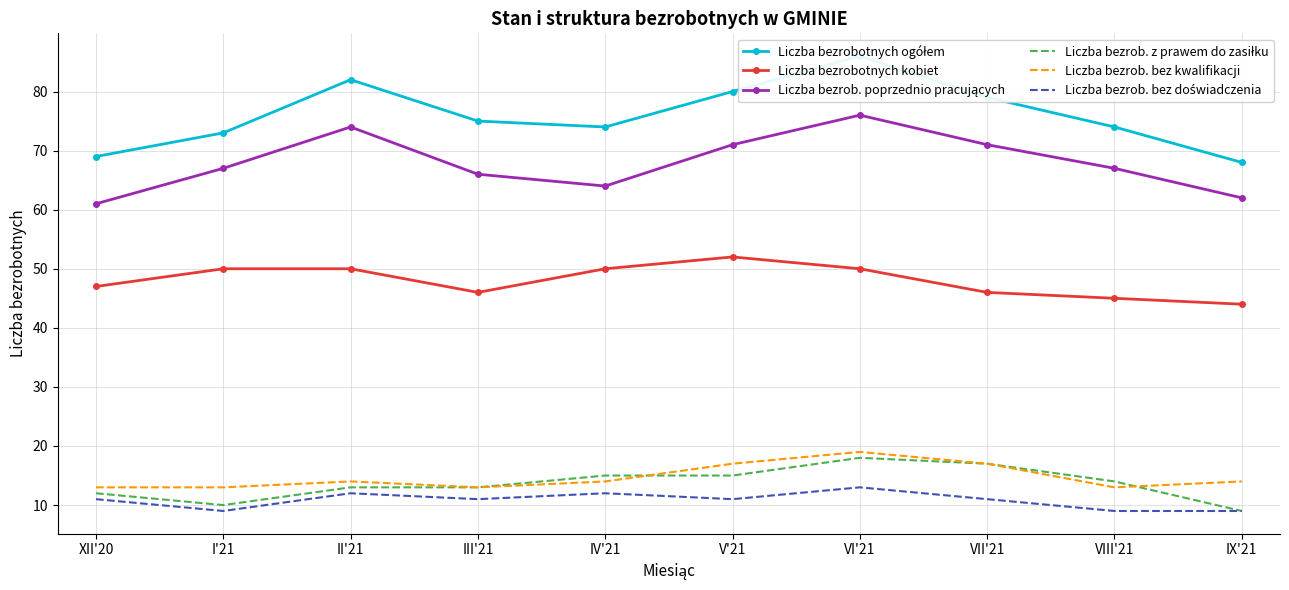

Reading left to right, what are all the values shown in this chart?

Liczba bezrobotnych ogółem: XII'20=69	I'21=73	II'21=82	III'21=75	IV'21=74	V'21=80	VI'21=86	VII'21=79	VIII'21=74	IX'21=68
Liczba bezrobotnych kobiet: XII'20=47	I'21=50	II'21=50	III'21=46	IV'21=50	V'21=52	VI'21=50	VII'21=46	VIII'21=45	IX'21=44
Liczba bezrob. poprzednio pracujących: XII'20=61	I'21=67	II'21=74	III'21=66	IV'21=64	V'21=71	VI'21=76	VII'21=71	VIII'21=67	IX'21=62
Liczba bezrob. z prawem do zasiłku: XII'20=12	I'21=10	II'21=13	III'21=13	IV'21=15	V'21=15	VI'21=18	VII'21=17	VIII'21=14	IX'21=9
Liczba bezrob. bez kwalifikacji: XII'20=13	I'21=13	II'21=14	III'21=13	IV'21=14	V'21=17	VI'21=19	VII'21=17	VIII'21=13	IX'21=14
Liczba bezrob. bez doświadczenia: XII'20=11	I'21=9	II'21=12	III'21=11	IV'21=12	V'21=11	VI'21=13	VII'21=11	VIII'21=9	IX'21=9